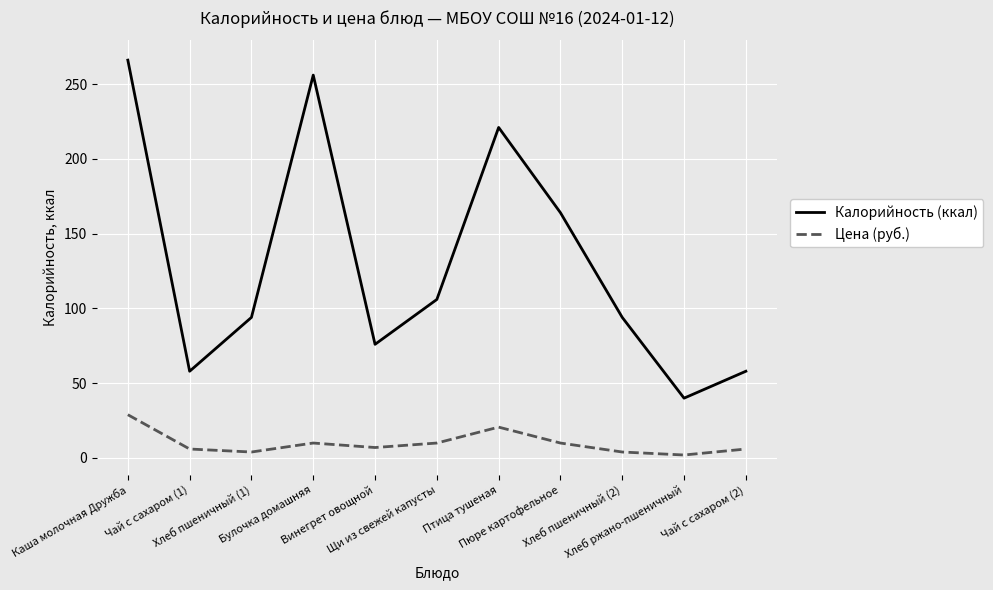

The Калорийность (ккал) series shows 292.0 at Пюре картофельное. True or false?

False